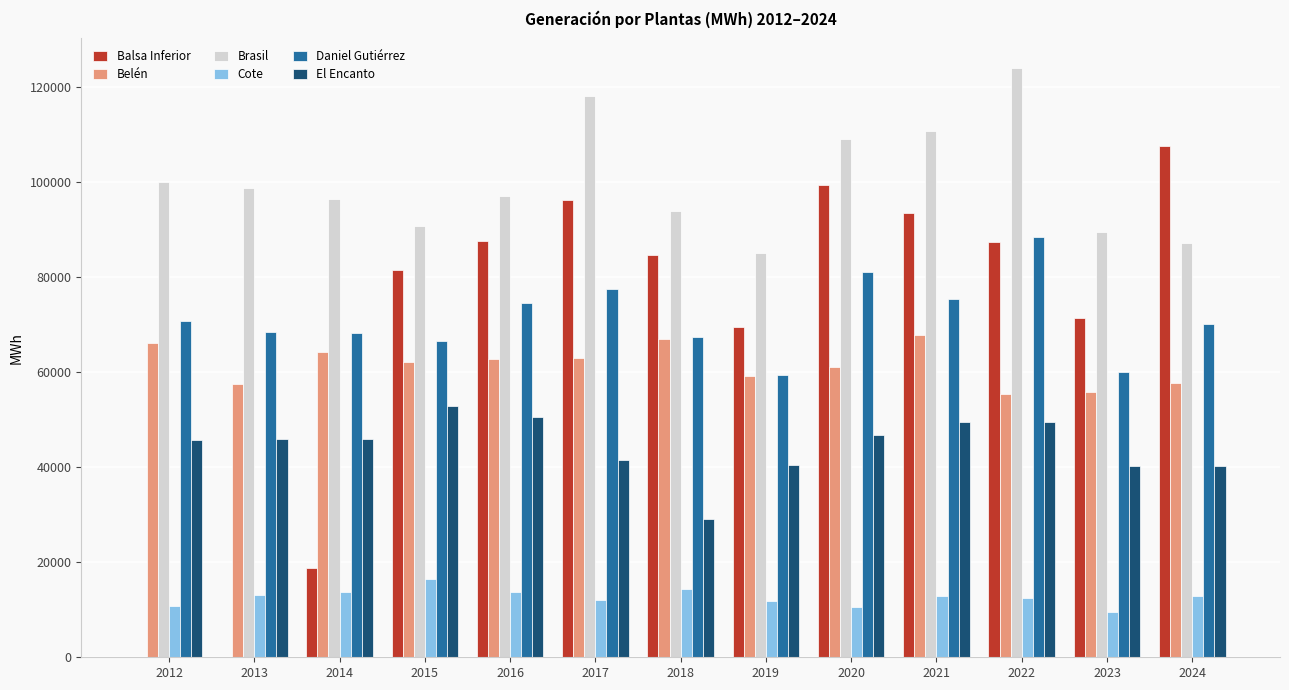

What is the greatest value displayed?

124076.3